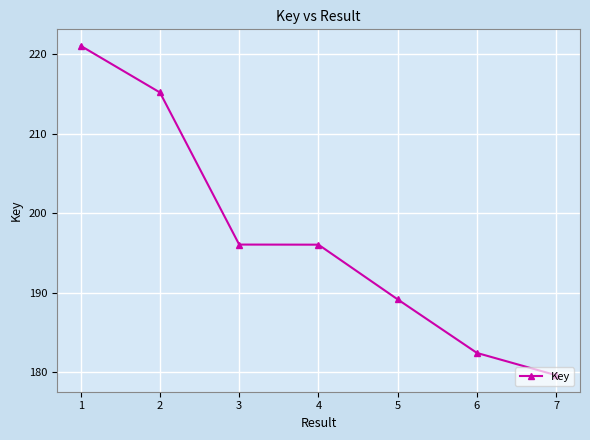

Does the chart have visible grid lines?

Yes